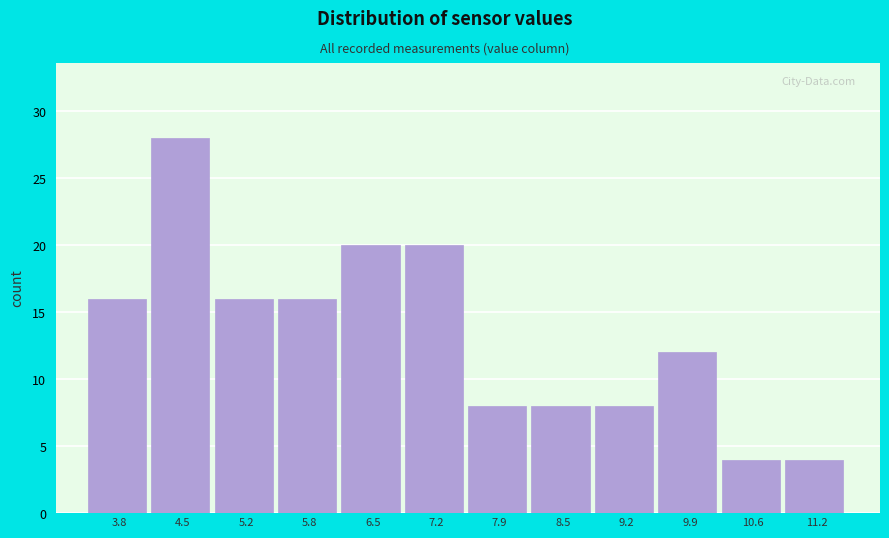

Reading left to right, extract all data points from this chart.

16	28	16	16	20	20	8	8	8	12	4	4